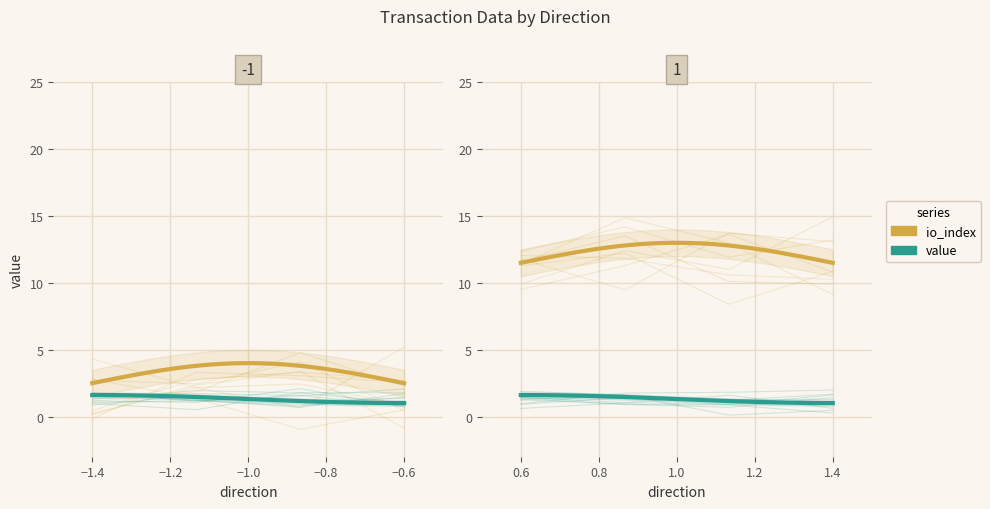

Which has a higher value, 11 or 16?

16